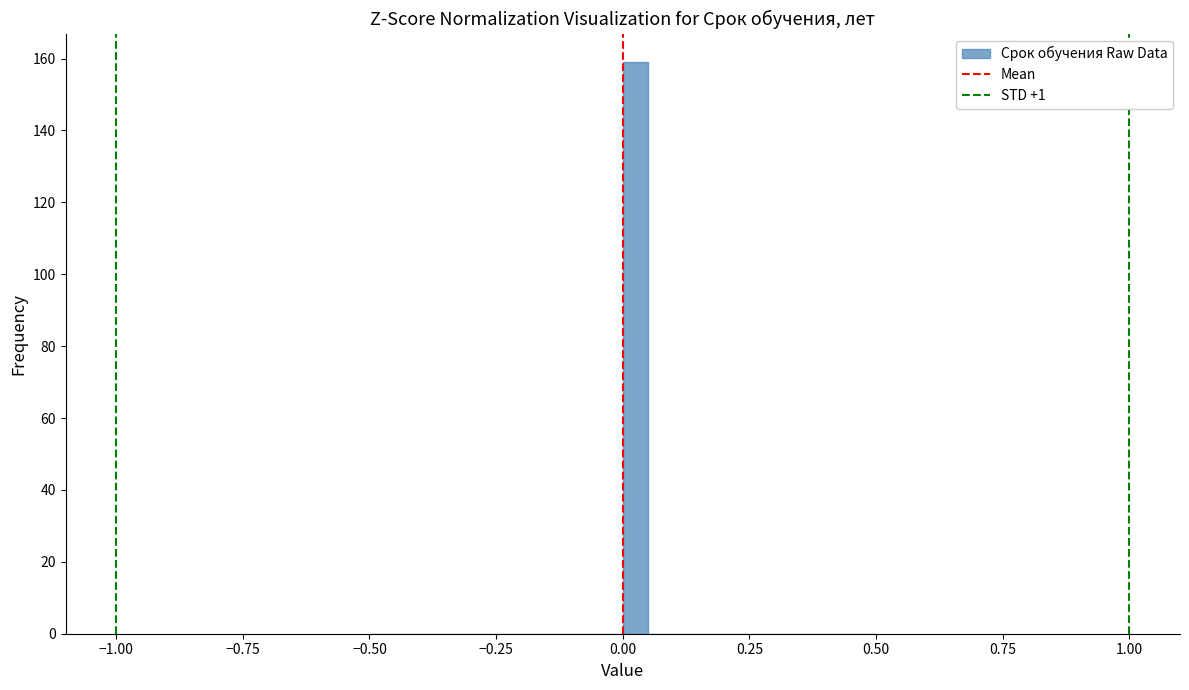

Read against the x-axis, roughly where is the centre of the tallest bar?

0.05